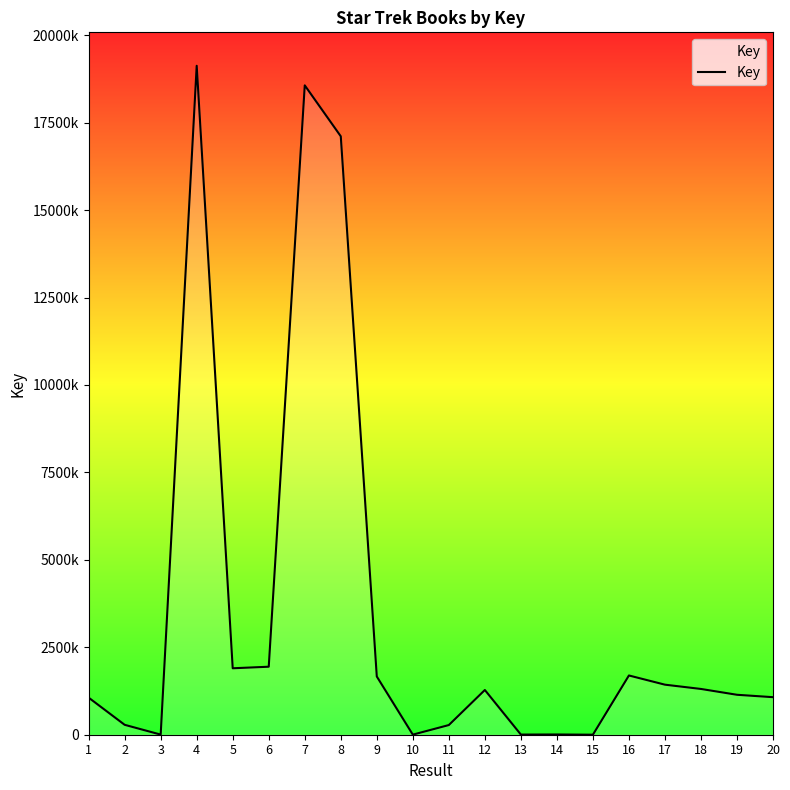

How many points are higher than both their immediate neighbors (excluding endpoints)?

5